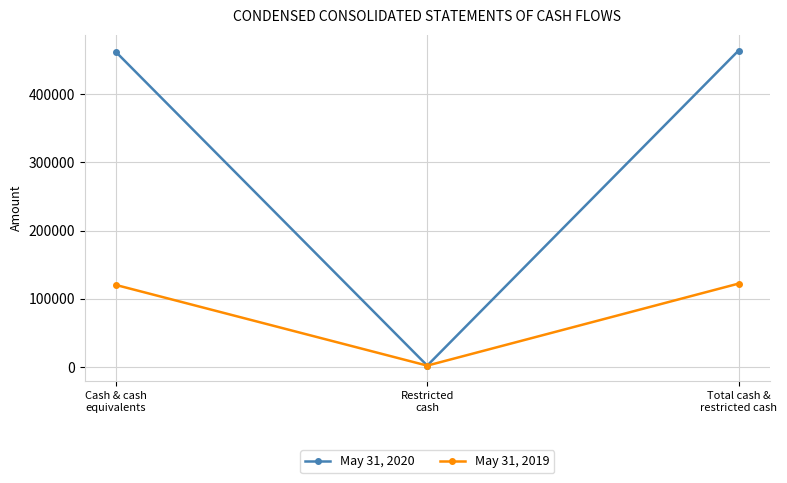

At how many categories does at least one series exceed 23589?

2